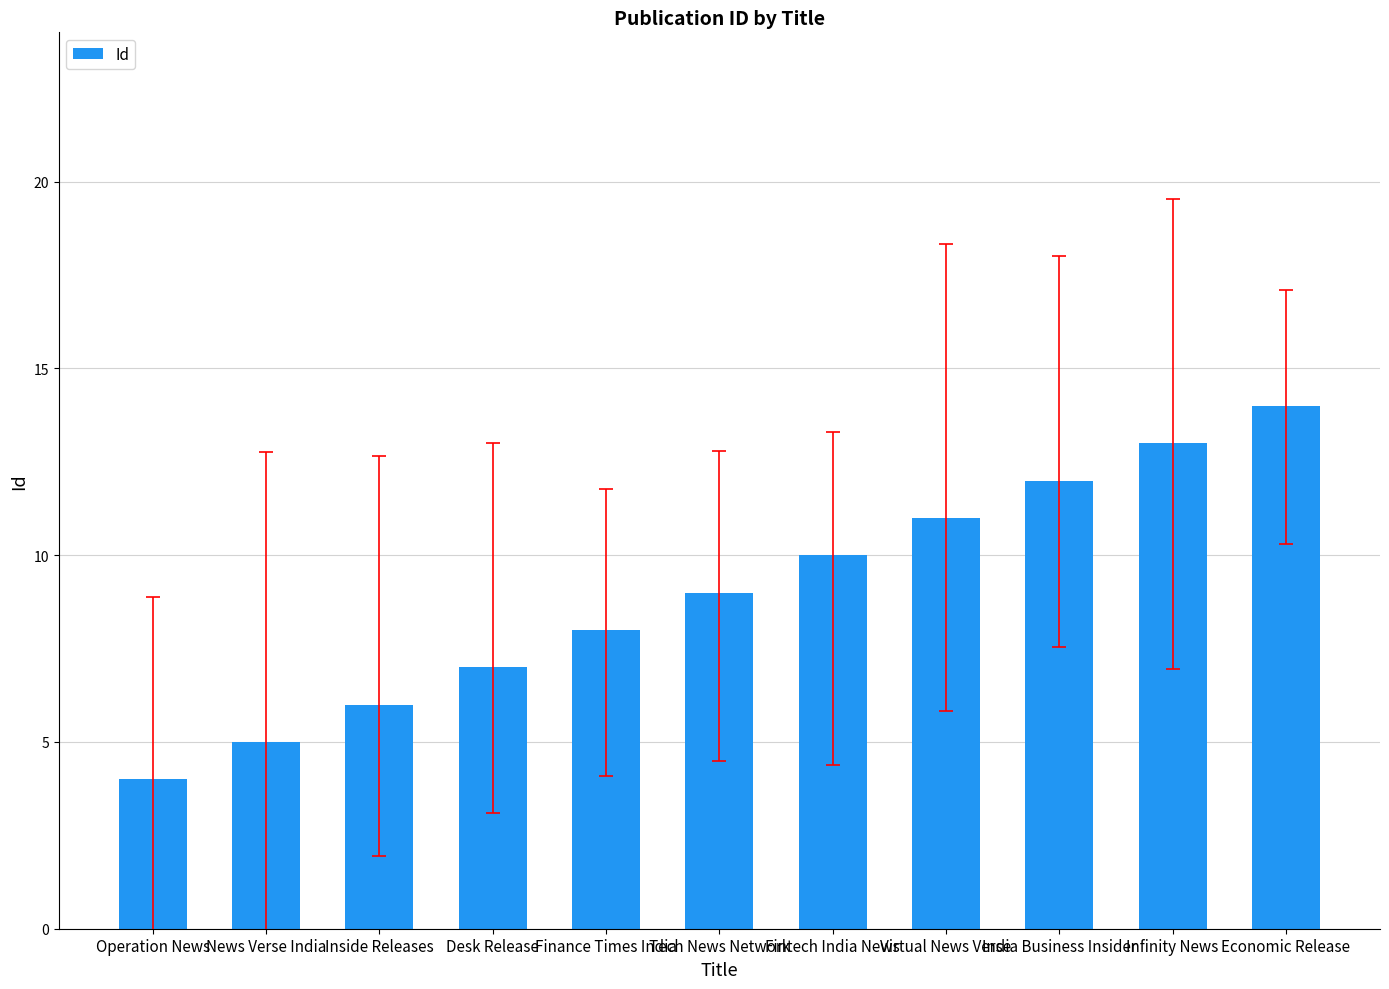

What is the value of the 11th bar from the left?

14